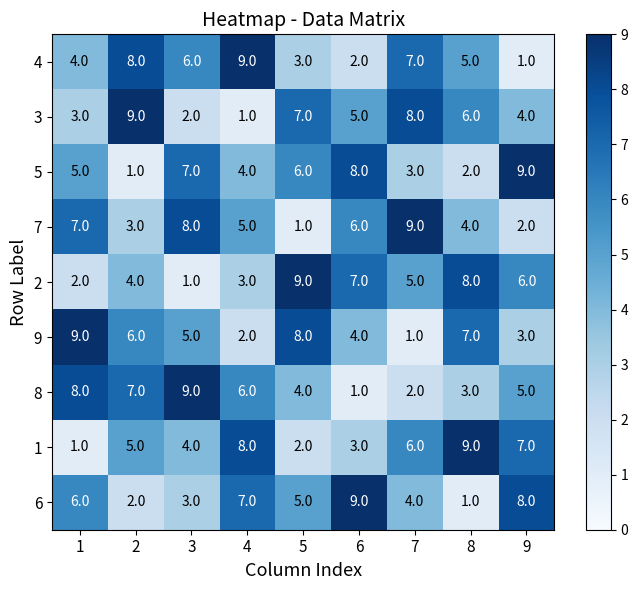

Is the value of 1 at 3 greater than the value of 4 at 6?

Yes